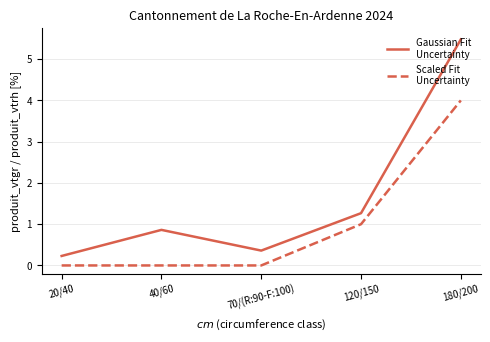

At which category is the sum across all series the highest?

180/200